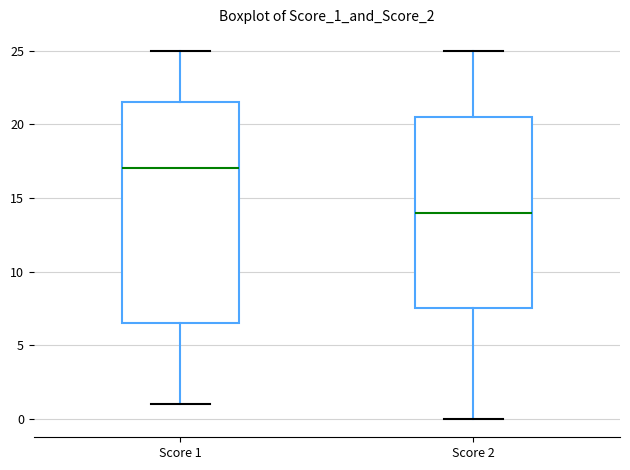

Where does the lower whisker of the box for Score 2 end on the y-axis? The values are not printed on the chart, so give them approximately, as read against the axis.

0.0